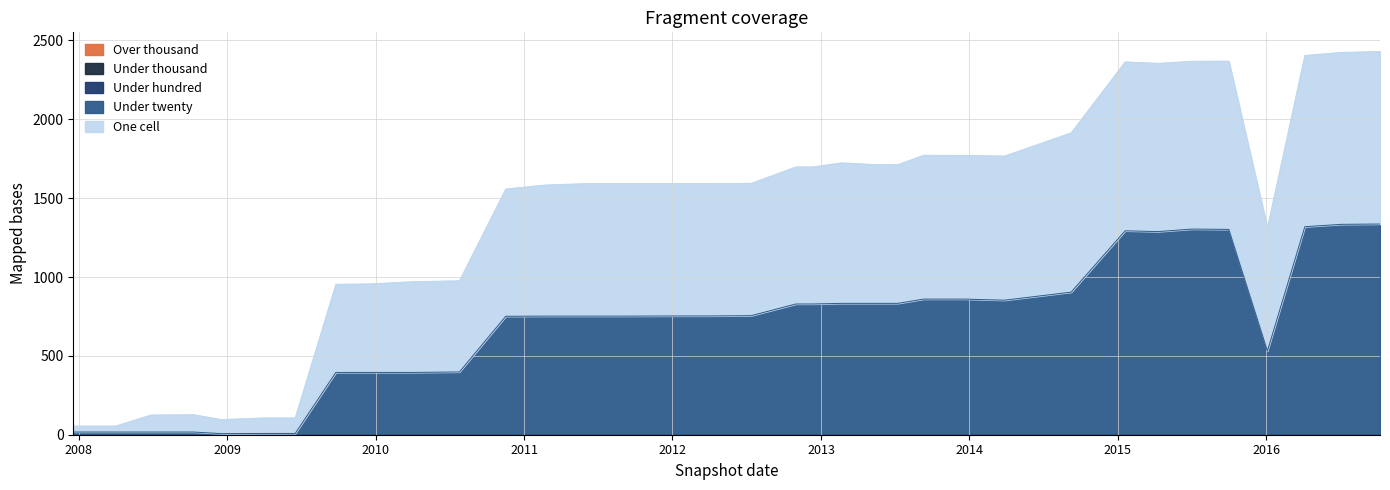

Is the value of over_thousand_cells at 2012-10-31 greater than the value of one_cell at 2012-03-26?

No